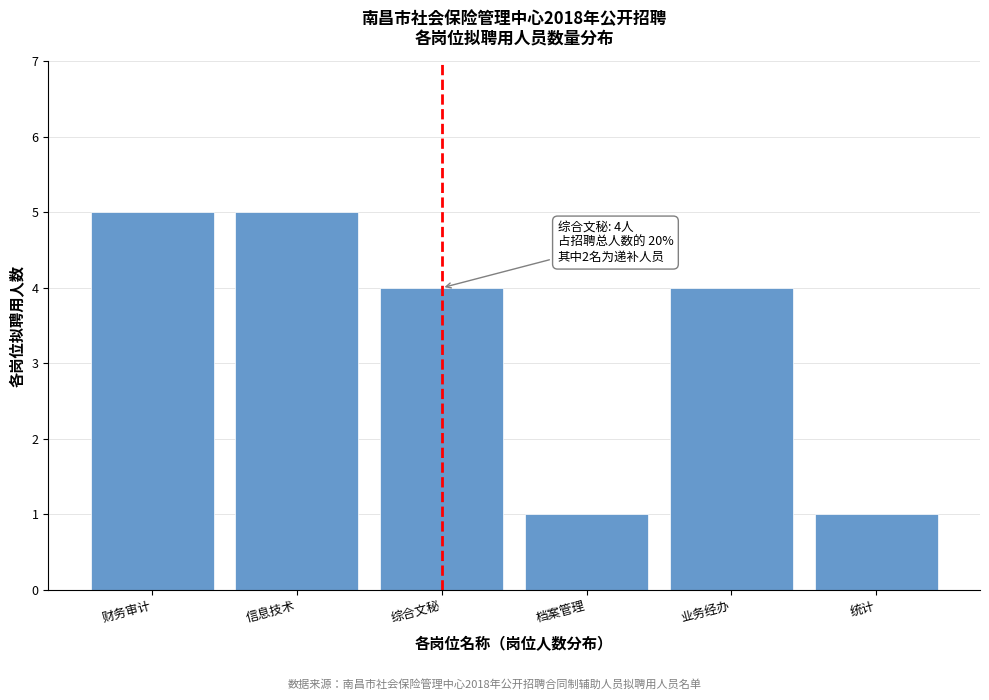

Reading right to left, transcribe all the data shown in this chart.

统计=1	业务经办=4	档案管理=1	综合文秘=4	信息技术=5	财务审计=5